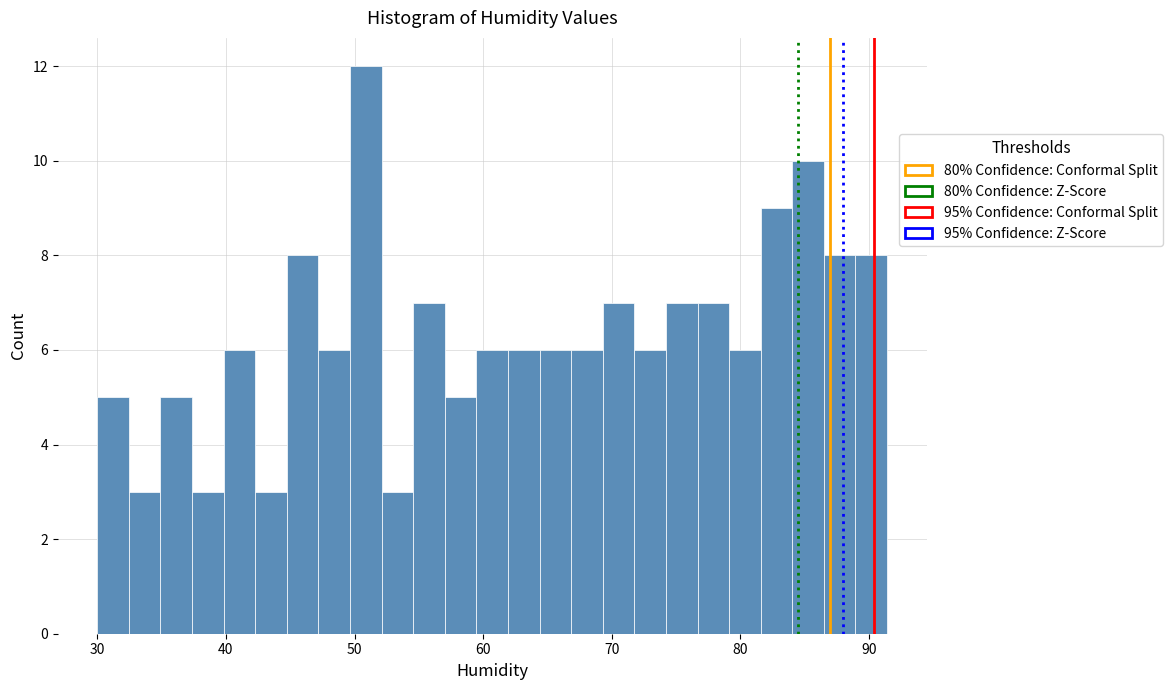

Around what value on the x-axis is the tallest bar? Give the approximate position of its centre, as read against the axis.

51